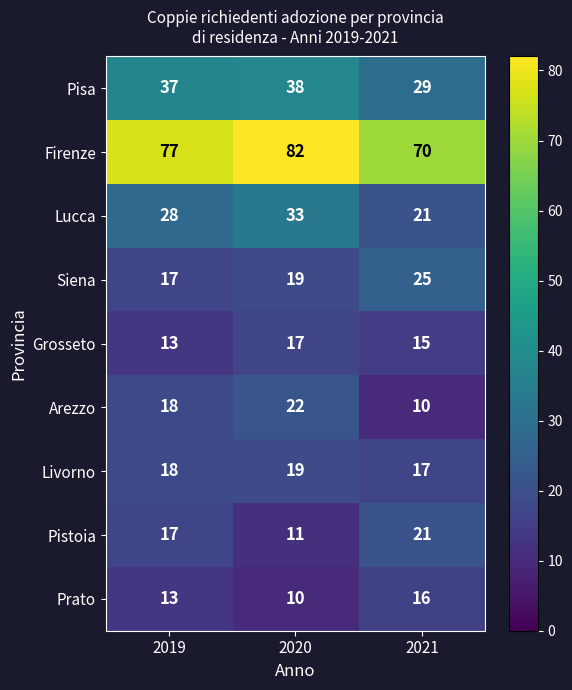

At which category is the sum across all series the highest?

2020